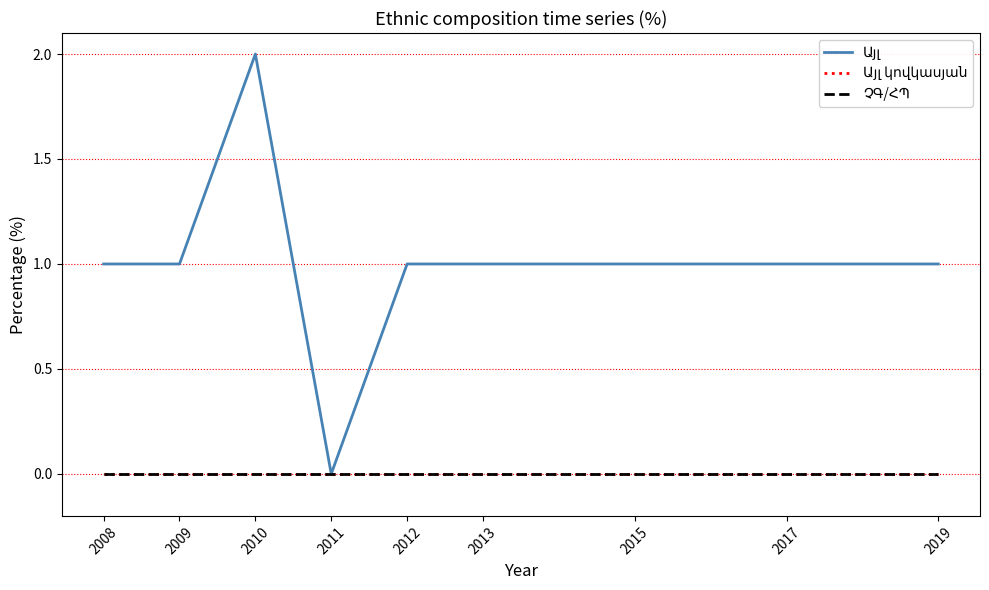

What is the maximum value shown in the chart?

2